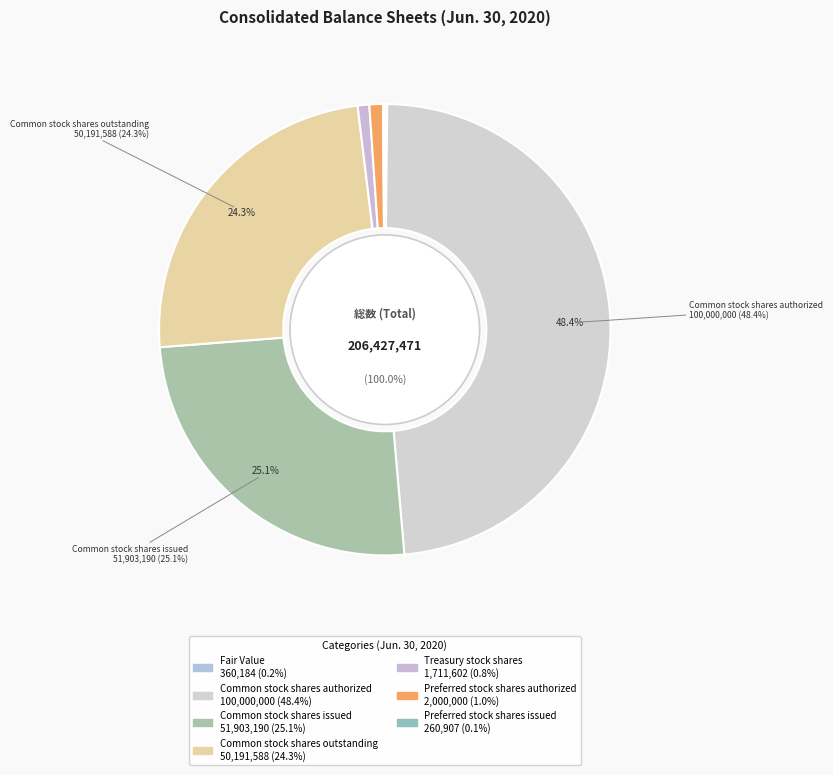

What is the change in value from Common stock shares issued to Preferred stock shares authorized?

-49903190